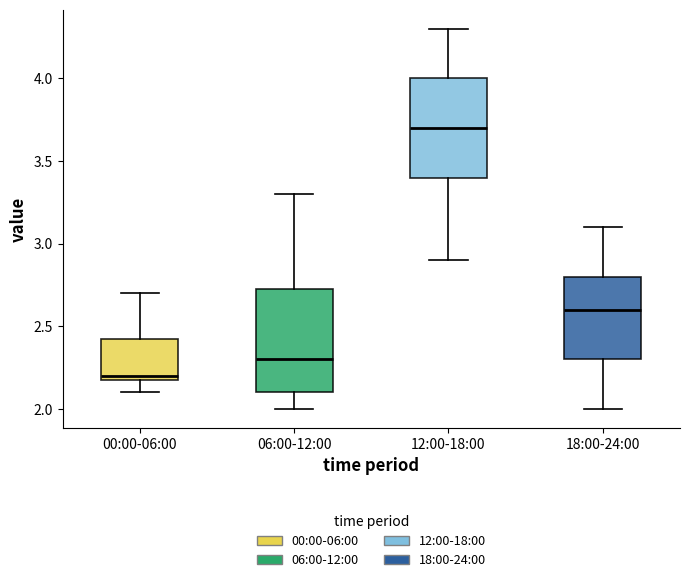

Where is the upper edge of the box for 12:00-18:00 on the y-axis? The values are not printed on the chart, so give them approximately, as read against the axis.

4.00